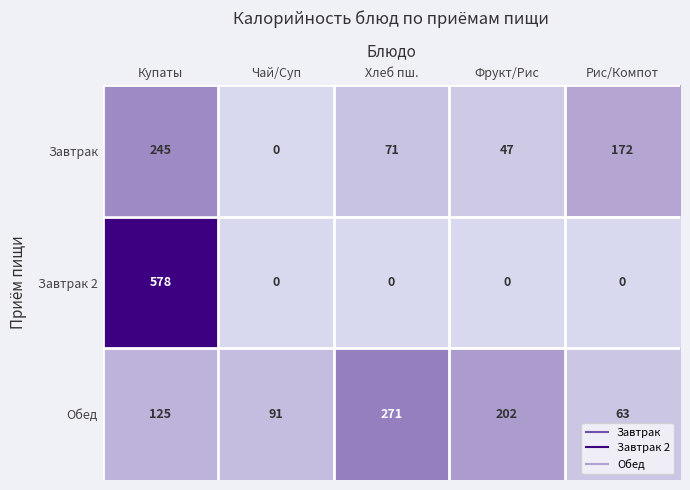

Which series has the largest range (max minus min)?

Завтрак 2